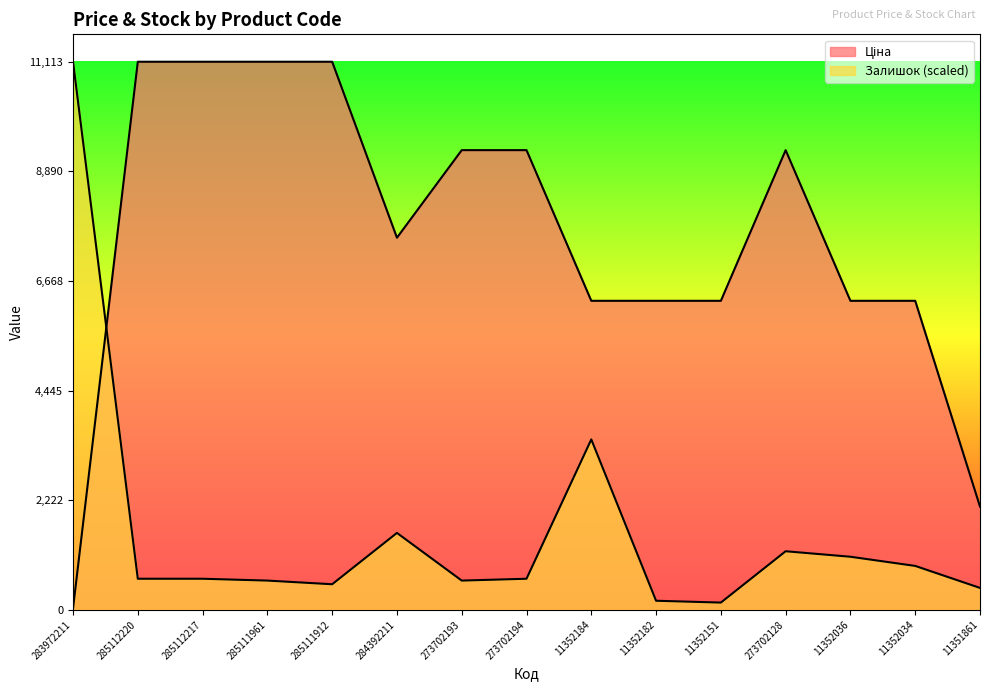

Read the Ціна value at 273702193.

9321.4